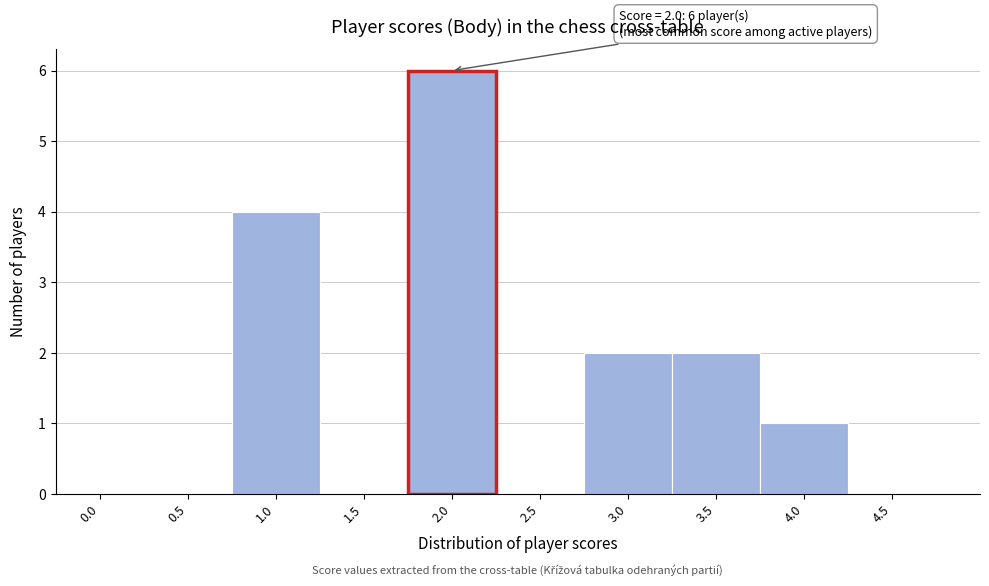

Reading left to right, transcribe all the data shown in this chart.

0.0=0	0.5=0	1.0=4	1.5=0	2.0=6	2.5=0	3.0=2	3.5=2	4.0=1	4.5=0